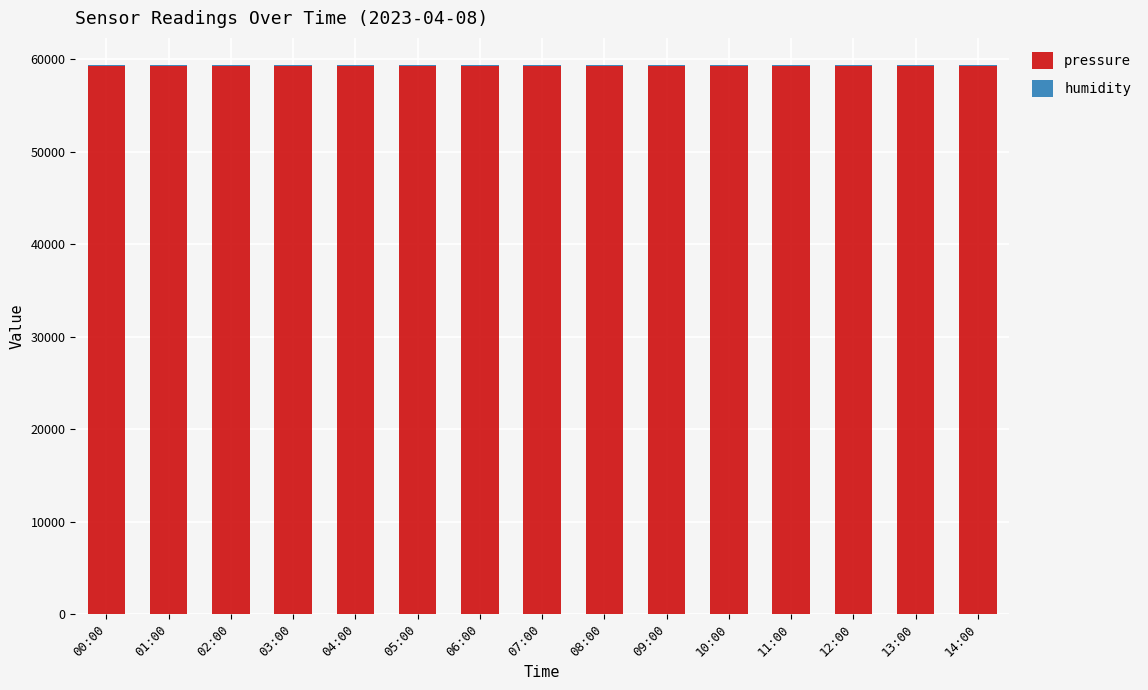

What is the highest value of the pressure series?

59247.3